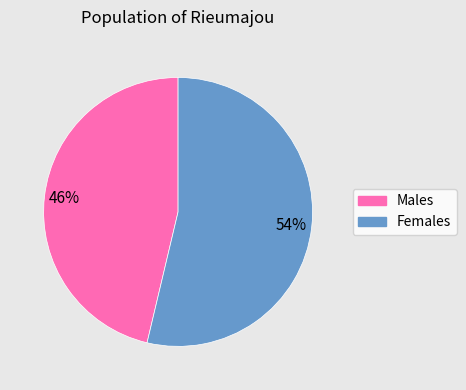

Count the number of slices in the pie.

2